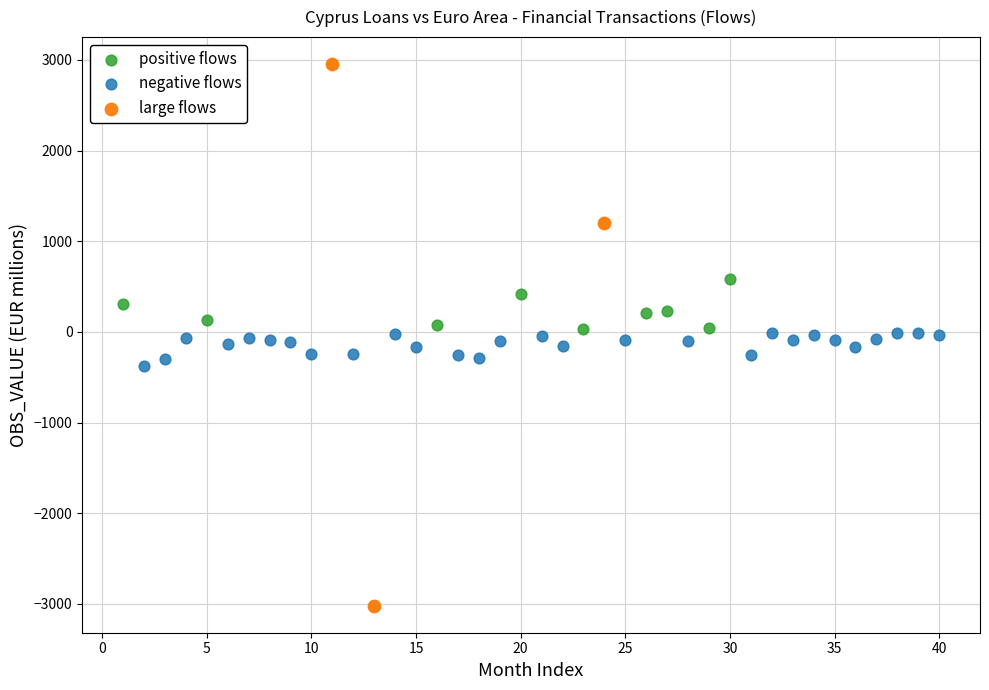

What are all the series names shown in the legend?

positive flows, negative flows, large flows